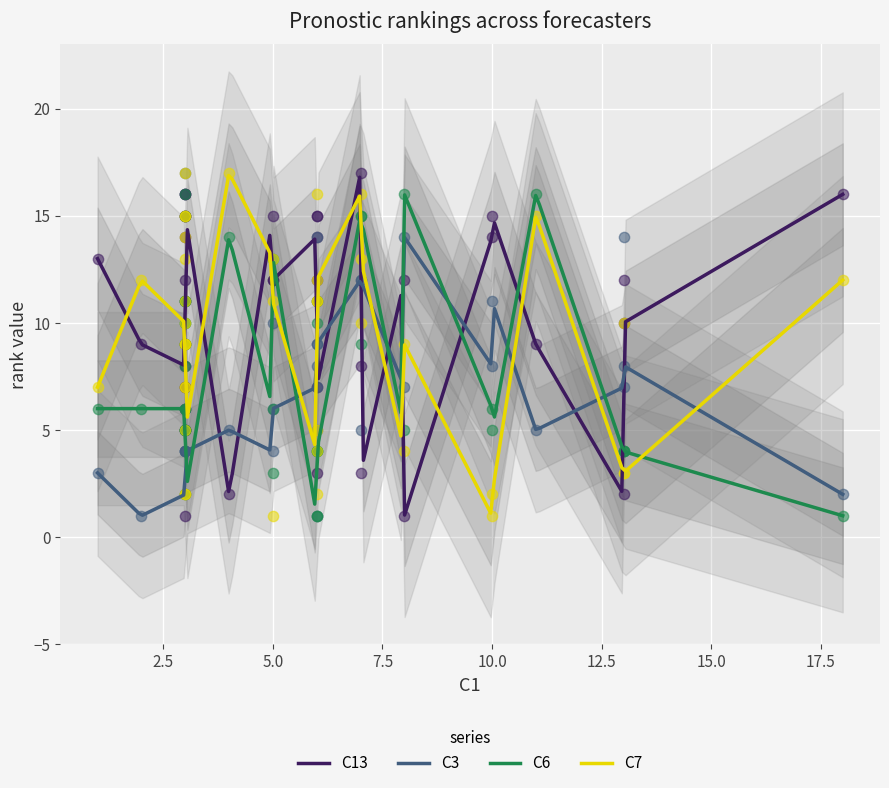

What are all the series names shown in the legend?

C13, C3, C6, C7